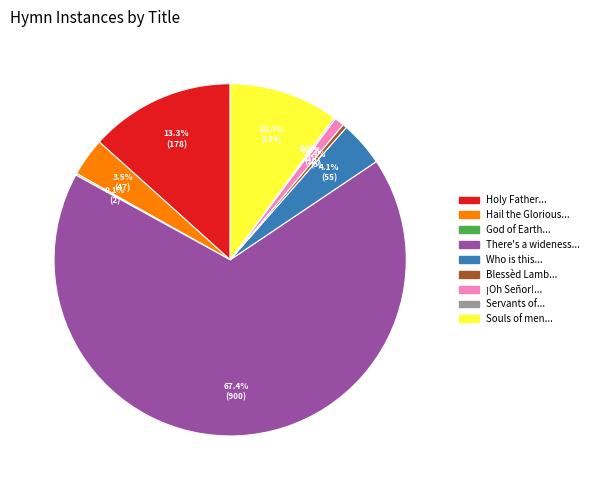

Is there a majority slice in this chart?

Yes